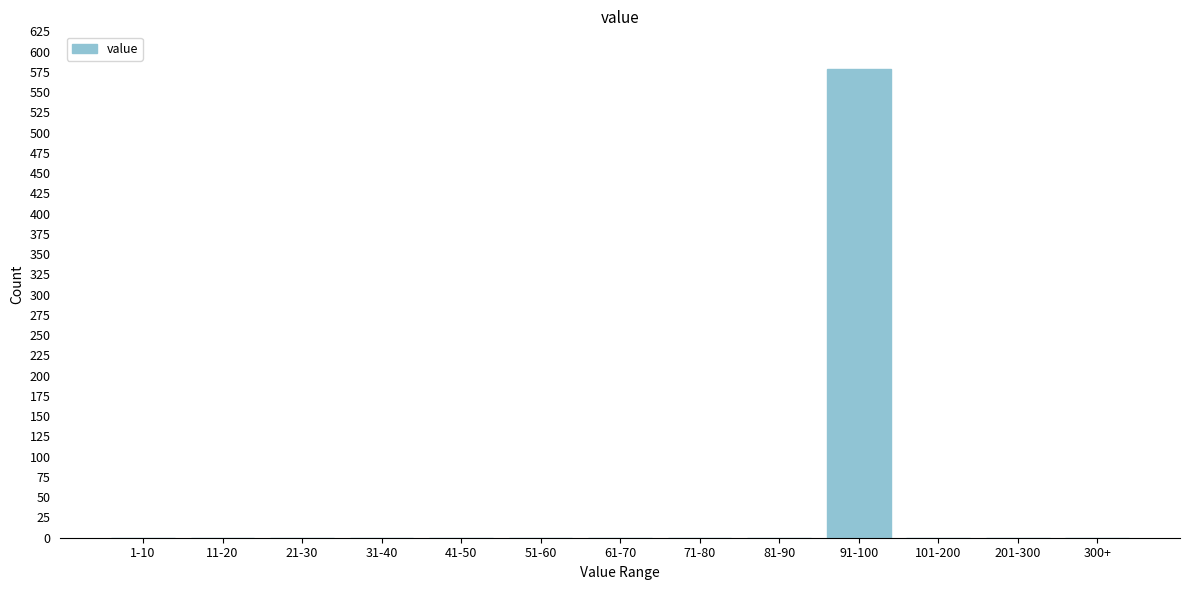

Reading left to right, transcribe all the data shown in this chart.

1-10=0	11-20=0	21-30=0	31-40=0	41-50=0	51-60=0	61-70=0	71-80=0	81-90=0	91-100=578	101-200=0	201-300=0	300+=0